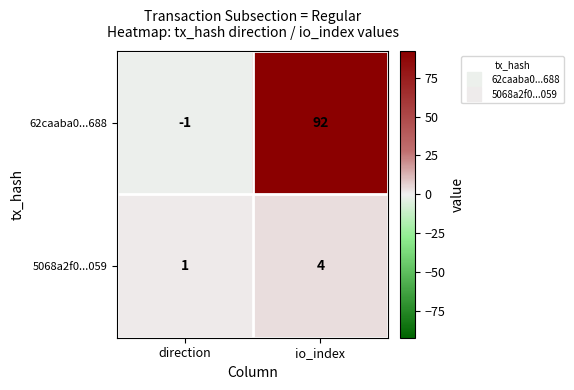

Between direction and io_index, which series saw the biggest shift?

62caaba0...688